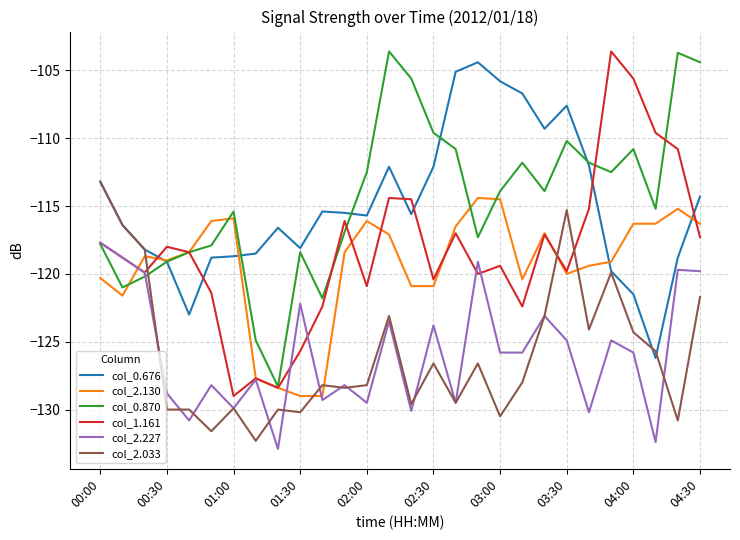

What is the maximum value shown in the chart?

-103.6